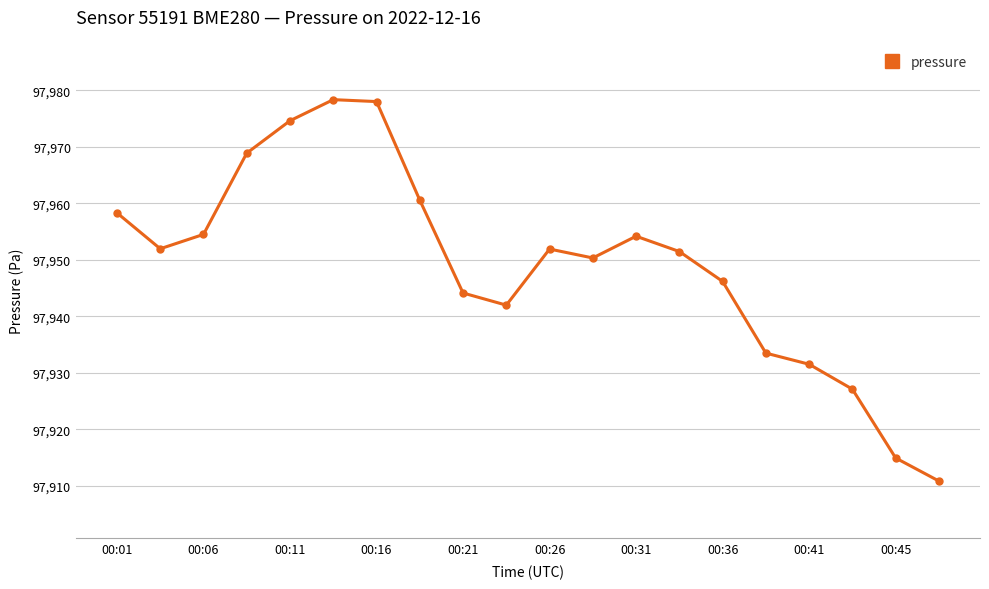

What is the value of the 2nd point from the left?

97951.9